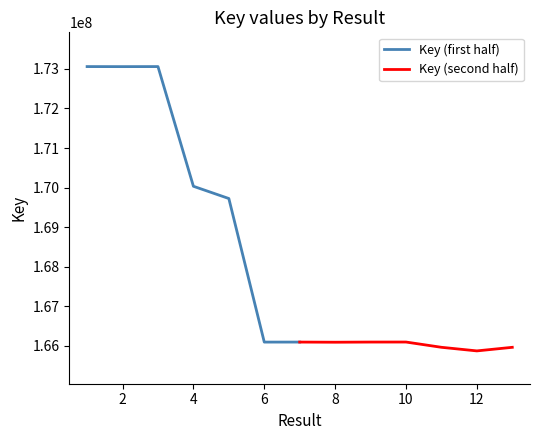

How many lines are shown in the chart?

2